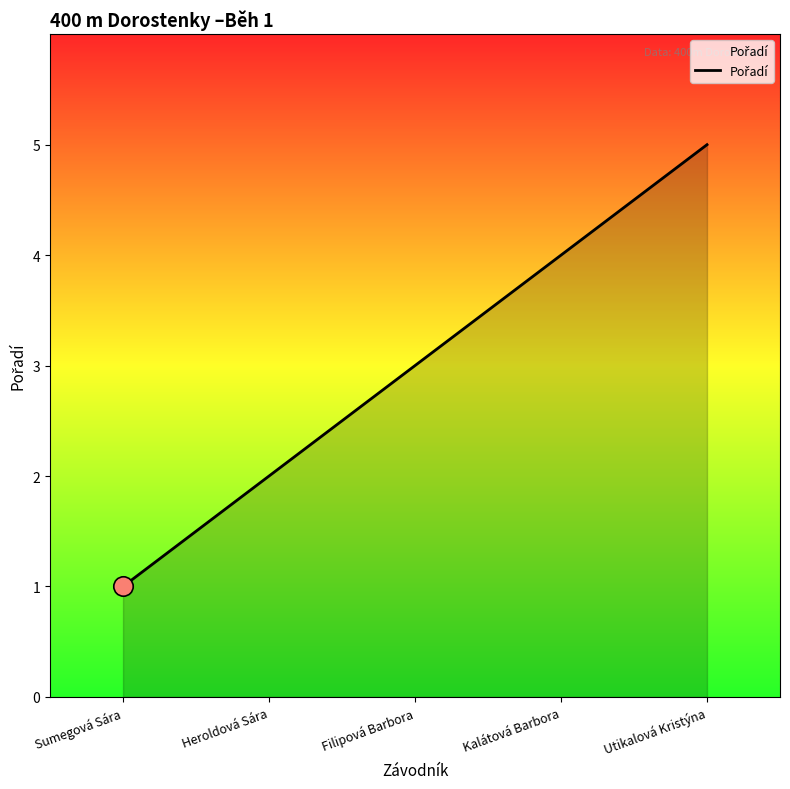

What is the approximate value at Utikalová Kristýna?

5